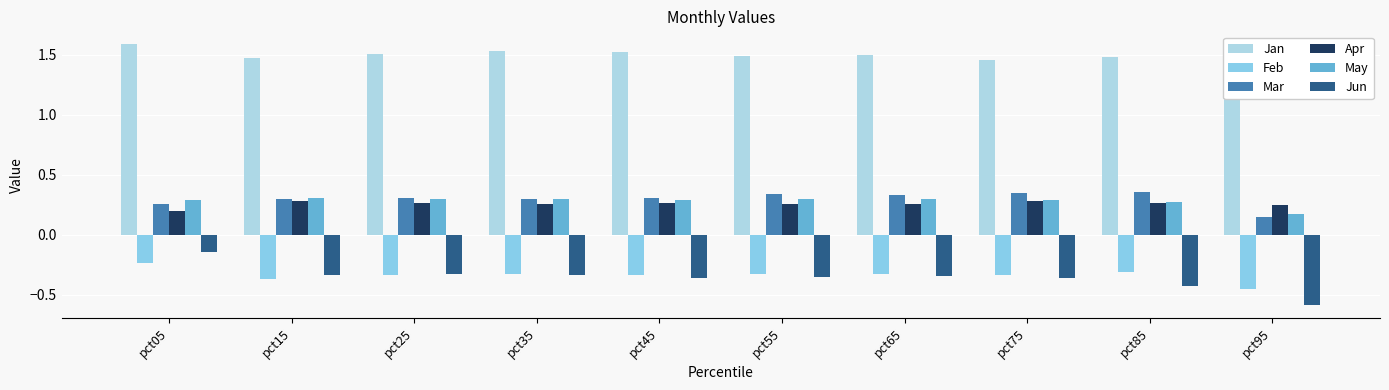

What is the value of the Jan bar at the 3rd from the left?

1.5